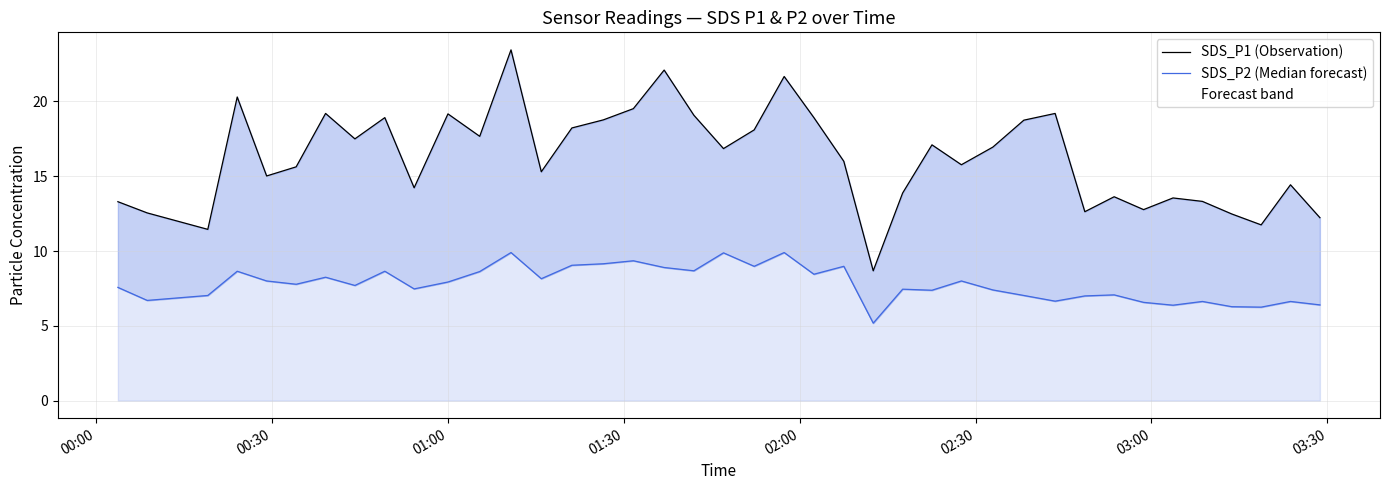

Reading left to right, transcribe all the data shown in this chart.

SDS_P1 (Observation): 13.3	12.6	11.4	20.3	15.0	15.6	19.2	17.5	18.9	14.2	19.2	17.7	23.4	15.3	18.2	18.8	19.5	22.1	19.1	16.9	18.1	21.7	18.9	16.0	8.7	13.9	17.1	15.8	16.9	18.8	19.2	12.6	13.6	12.8	13.6	13.3	12.5	11.8	14.4	12.2
SDS_P2 (Median forecast): 7.6	6.7	7.0	8.7	8.0	7.8	8.2	7.7	8.7	7.5	7.9	8.6	9.9	8.2	9.1	9.2	9.3	8.9	8.7	9.9	9.0	9.9	8.4	9.0	5.2	7.5	7.4	8.0	7.4	7.0	6.7	7.0	7.1	6.6	6.4	6.6	6.3	6.2	6.6	6.4